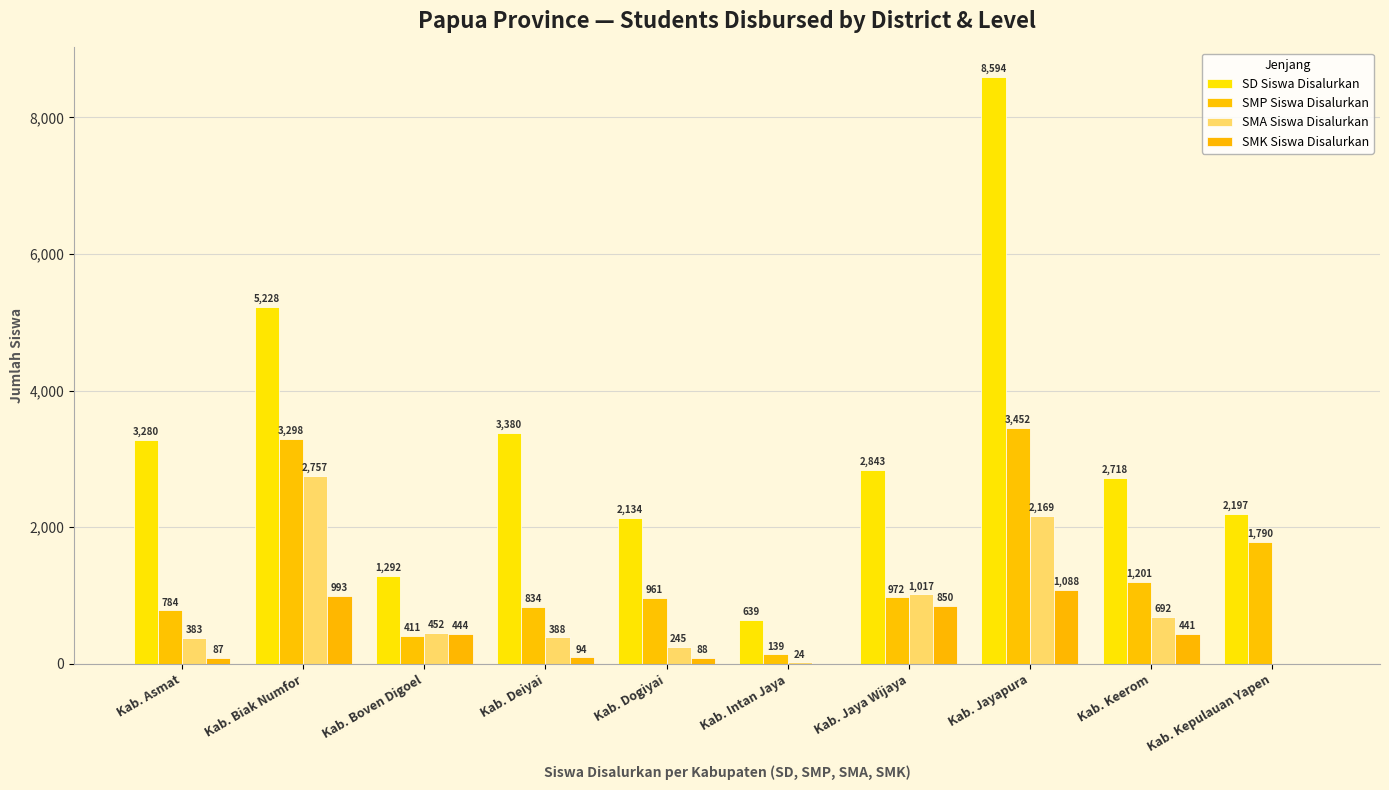

At which label does SMA Siswa Disalurkan reach its minimum?

Kab. Kepulauan Yapen